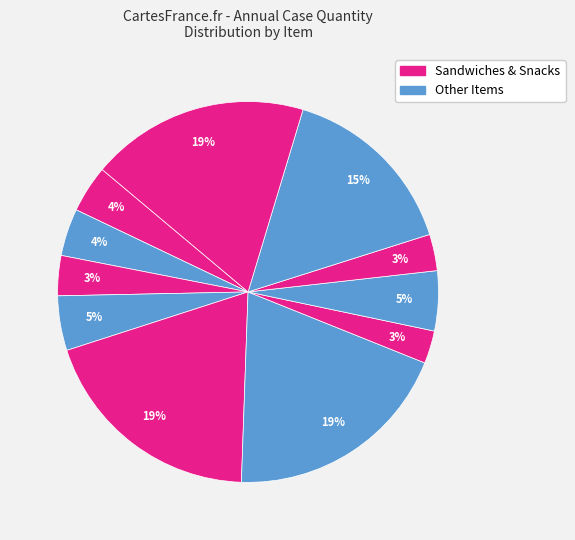

Rank the categories by value from highest to lowest.

Sunbutter & Strawberry Jelly, Danimals Nonfat Yogurt, Raisins Seedless Box, Salsa Cup Low Sodium, Diced Peaches Fruit Cup, Anytimers Trky Ham & Chse, Turkey & Cheese Sandwich, Turkey Ham & Cheese Sandwich, Frozen Chkn Trky Ham Sandwich, Diced Pears Fruit Cup, Pro Vanilla Yogurt BIB